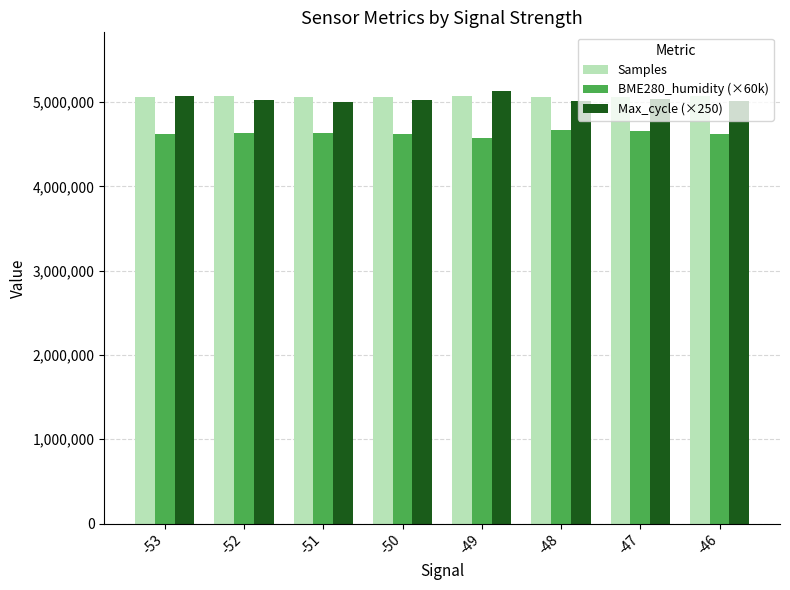

What is the minimum value shown in the chart?

4578600.0